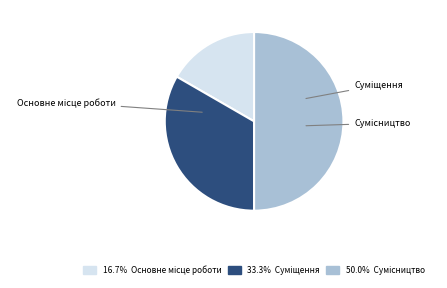

Count the number of slices in the pie.

3